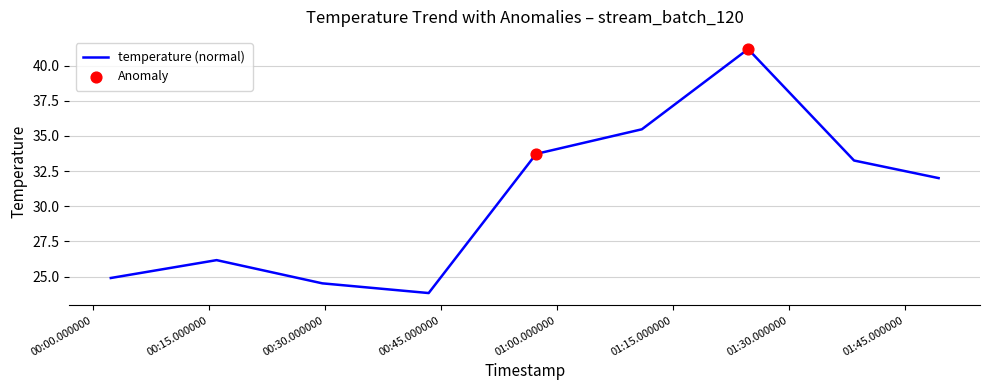

What is the greatest value displayed?

41.2